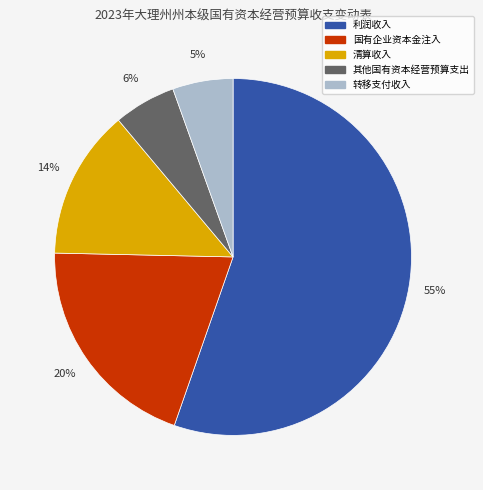

To the nearest percent, what is the average slice percentage?

20%